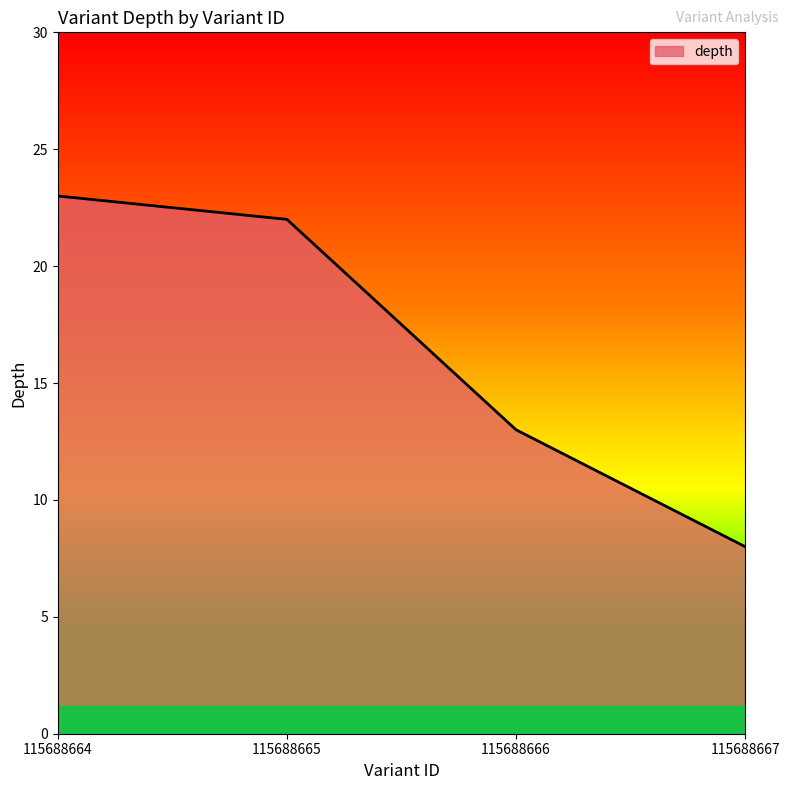

What value does the data have at 115688666?

13